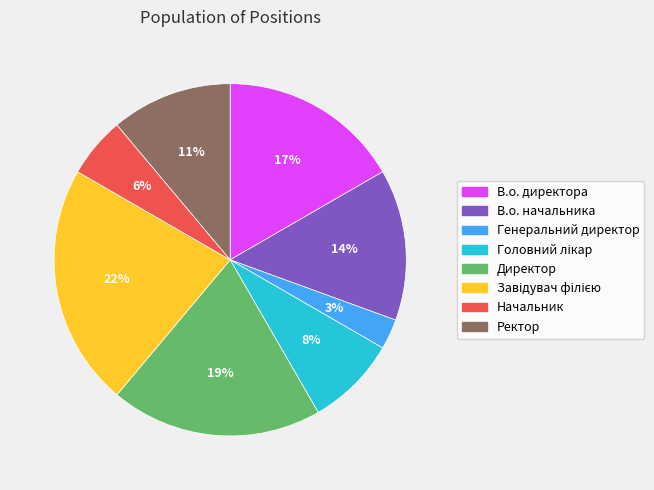

To the nearest percent, what is the average slice percentage?

12%